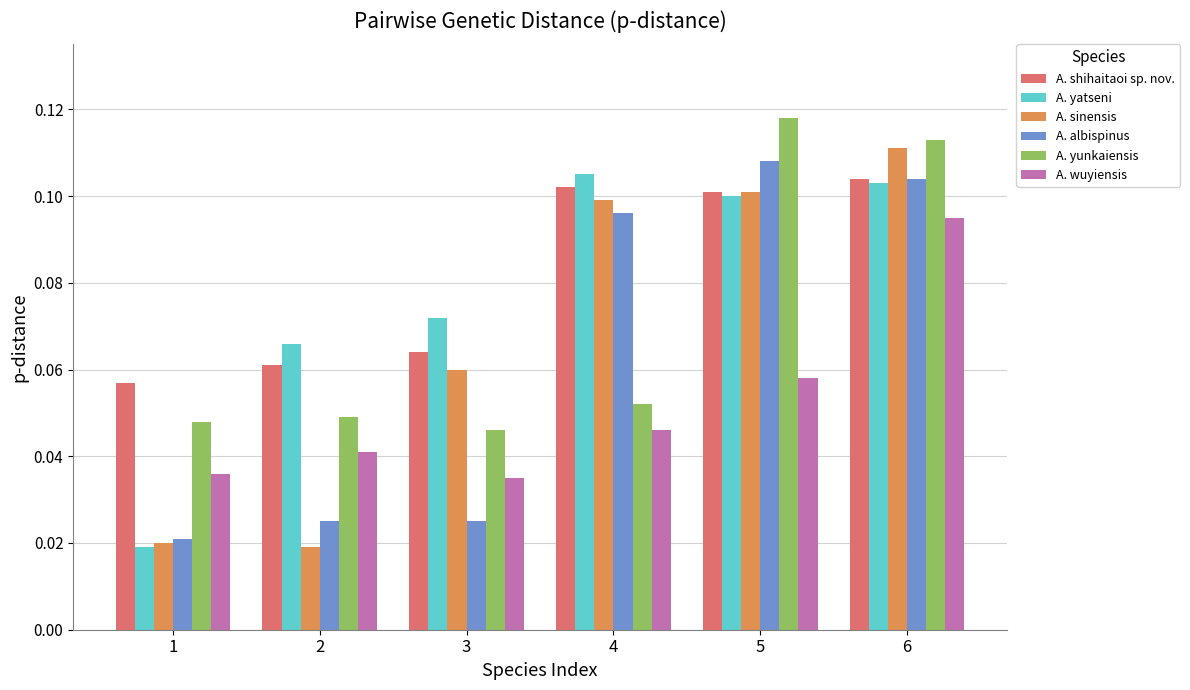

At which label does A. wuyiensis reach its peak?

6